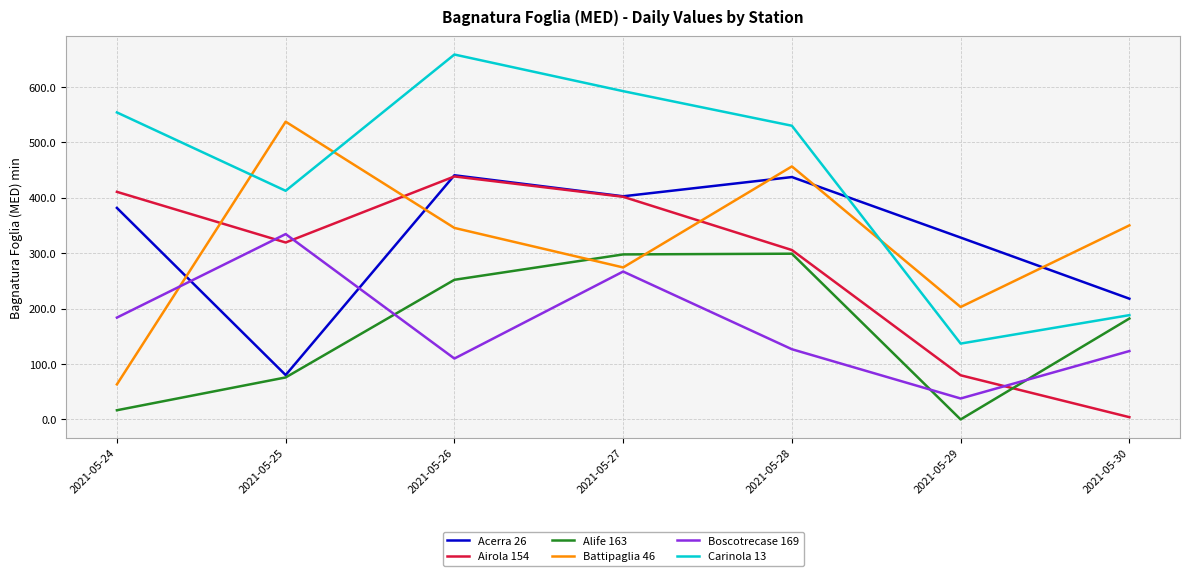

The Acerra 26 series shows 80.1 at 2021-05-25. True or false?

True